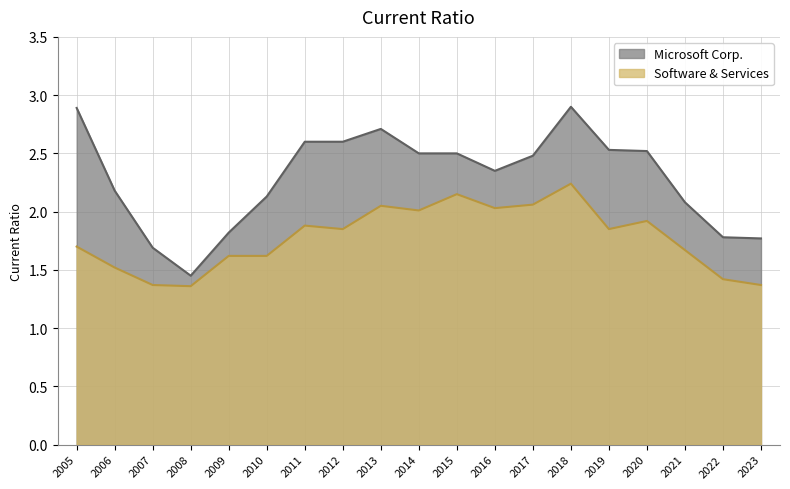

How many interior local peaks does the Microsoft Corp. series have?

2